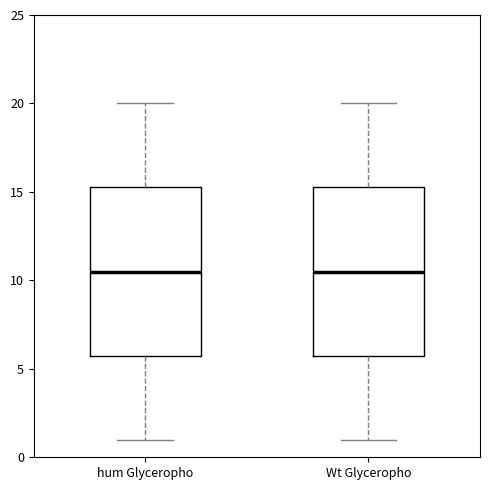

Where is the upper edge of the box for hum Glyceropho on the y-axis? The values are not printed on the chart, so give them approximately, as read against the axis.

15.5